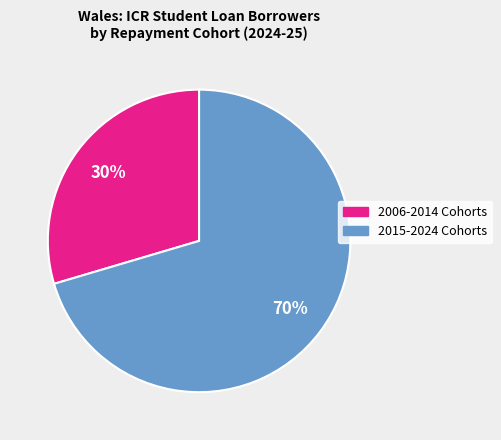

How many segments does this pie chart have?

2